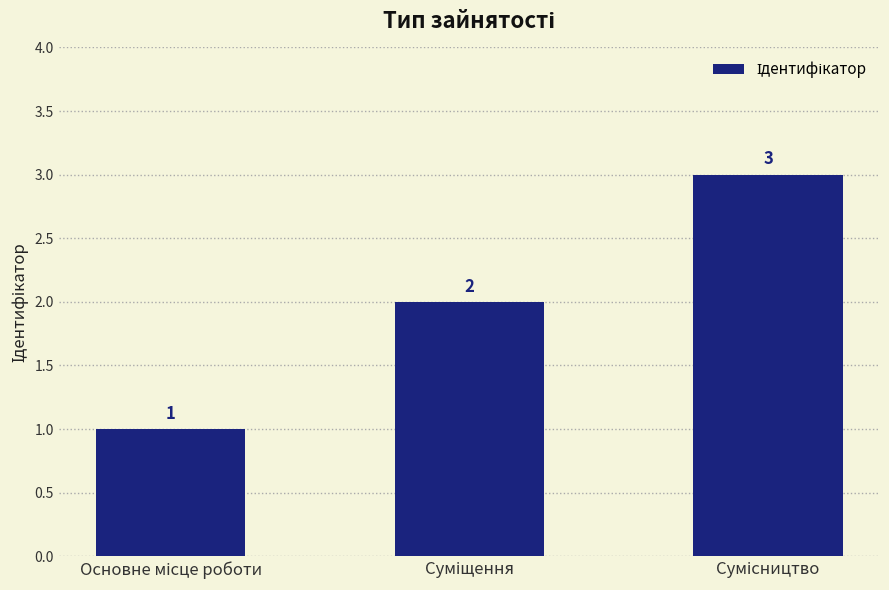

What is the greatest value displayed?

3